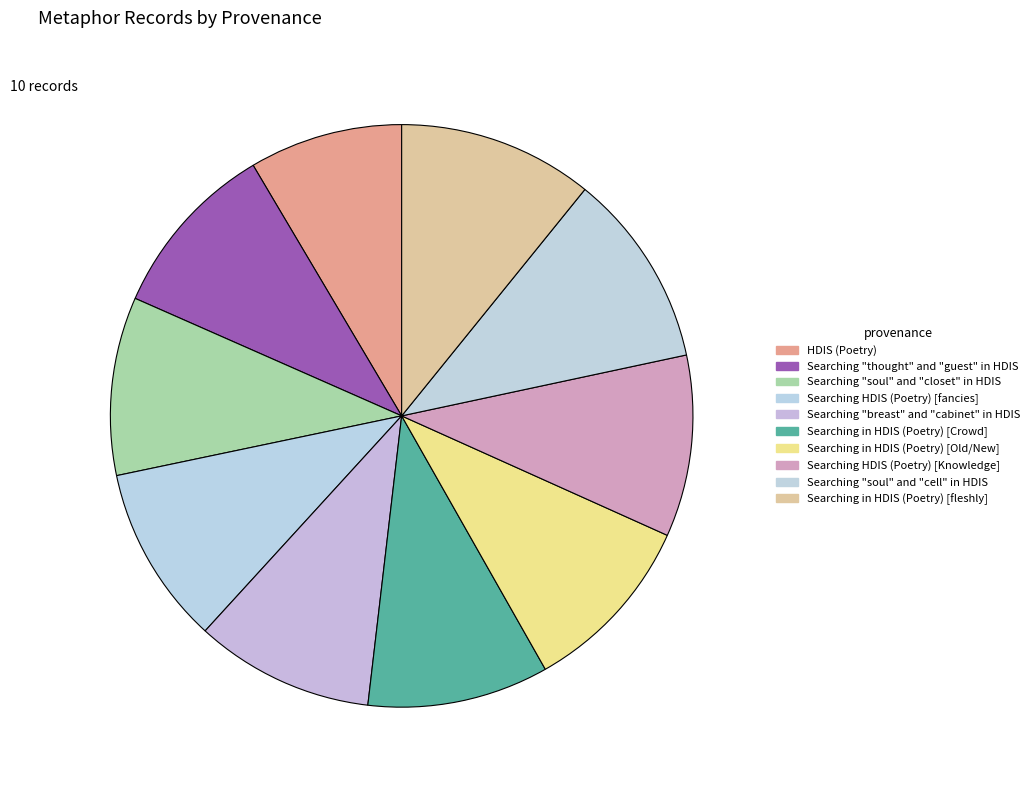

How many segments does this pie chart have?

10